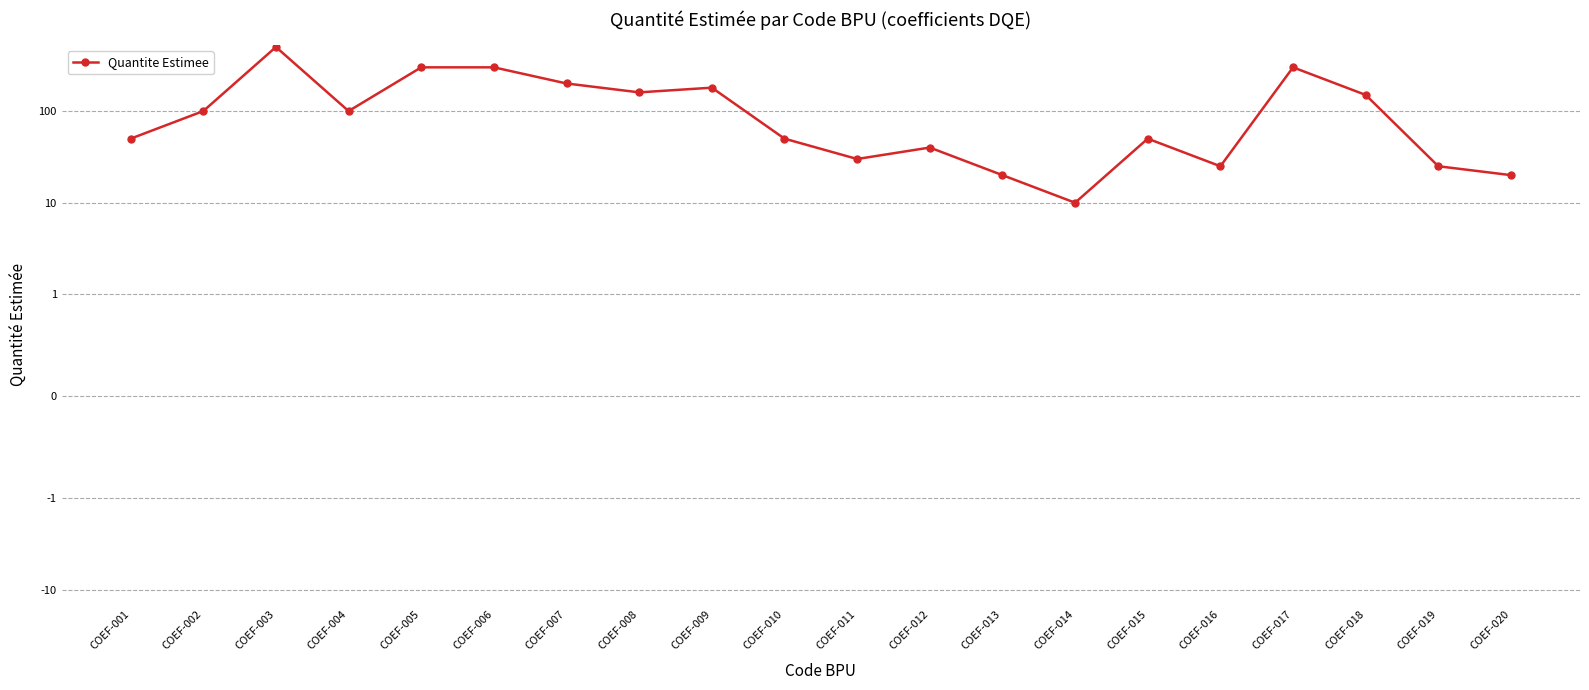

Does the chart have visible grid lines?

Yes